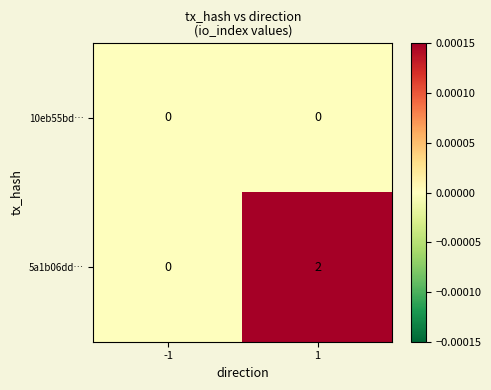

Which series has the largest range (max minus min)?

5a1b06dd…